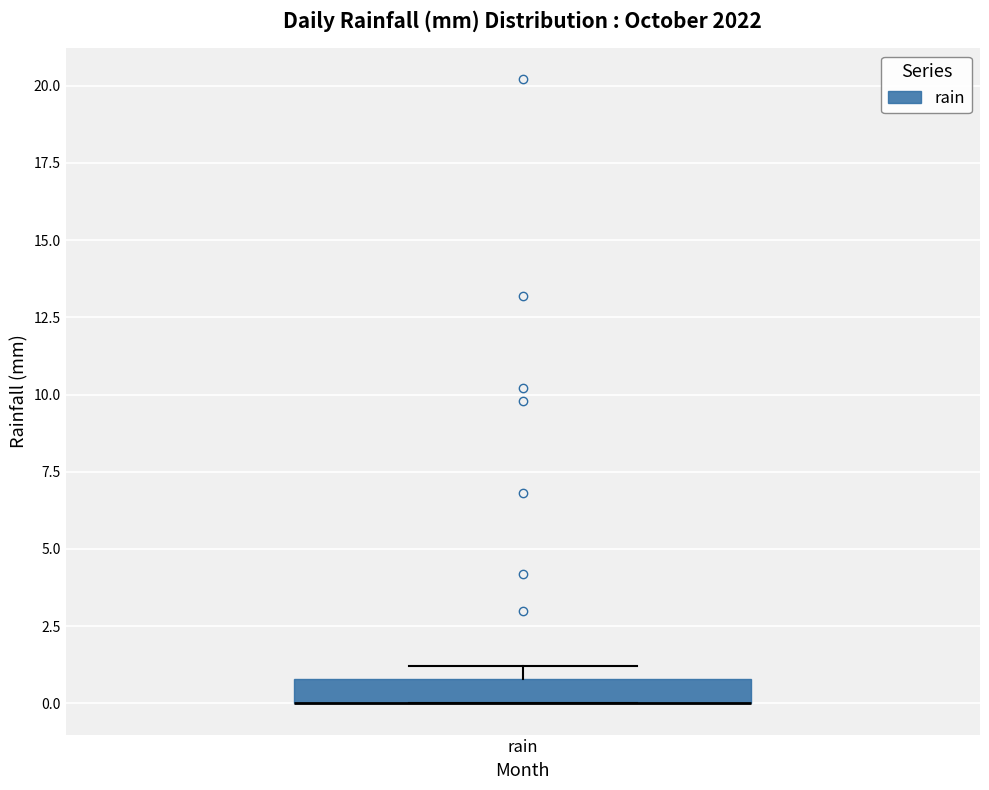

Transcribe this box plot: give where the median line is, the range the box spans, and where the two whiskers end, as read against the y-axis. The values are not printed on the chart, so give them approximately, as read against the axis.

median 0 (drawn on the box's lower edge), box 0 to 1, whiskers 0 to 1 (just above the box's upper edge)